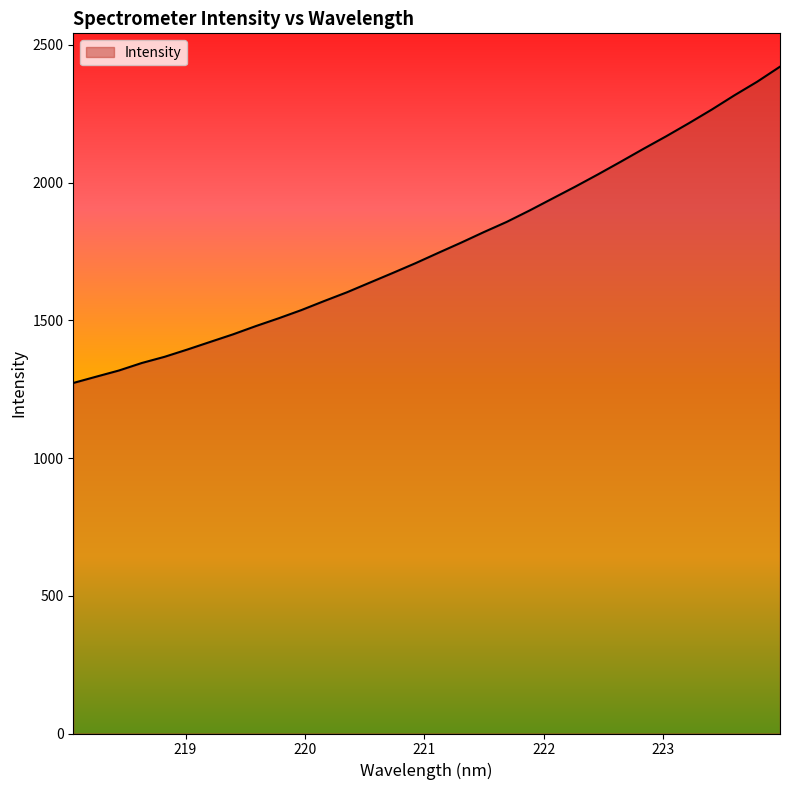

What is the greatest value displayed?

2420.9